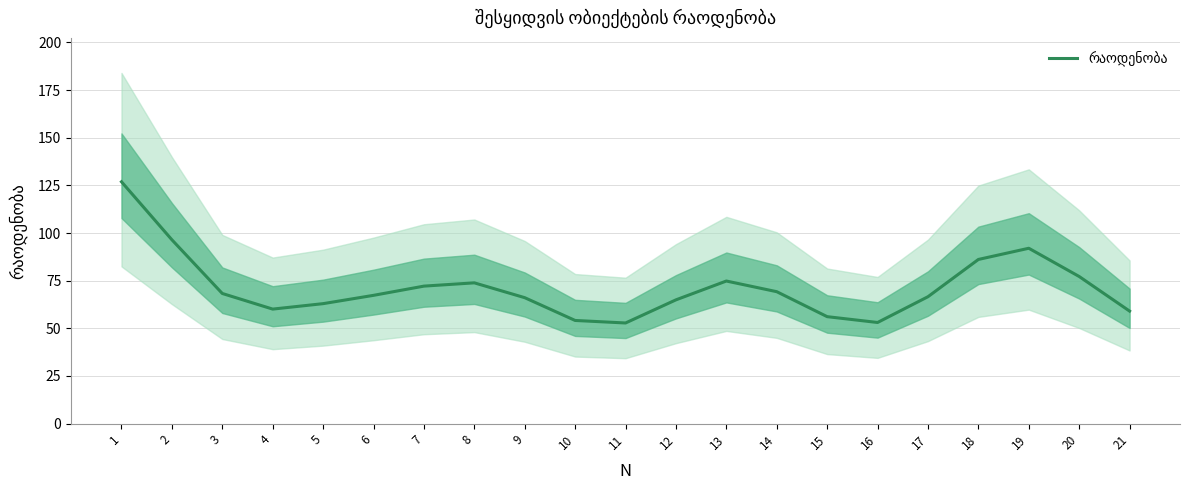

The value at 3 is 68.3. True or false?

True